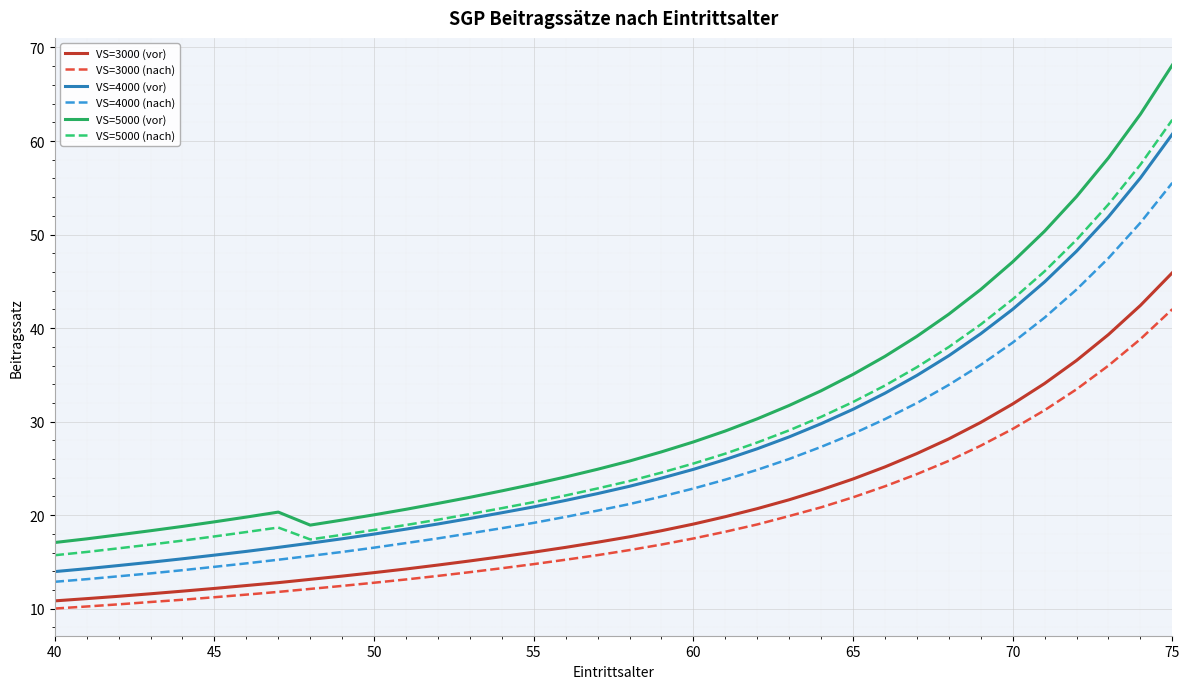

Which series has the largest total across all categories?

VS=5000 (vor)